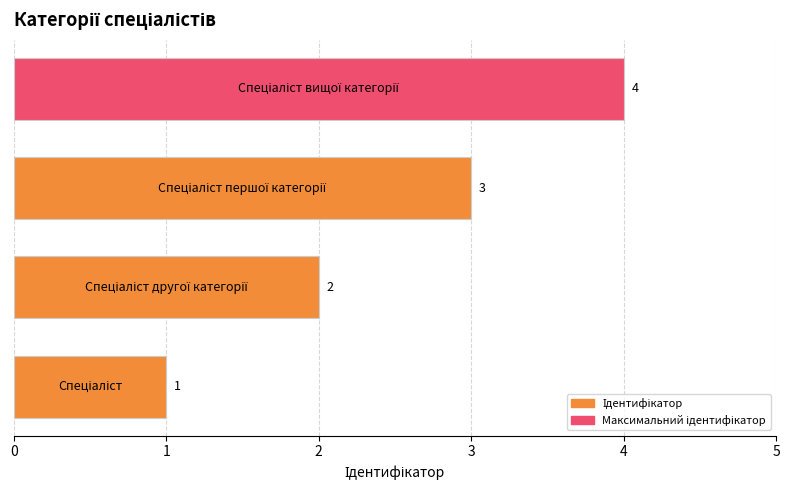

Are the bars grouped side by side (vs. stacked)?

No